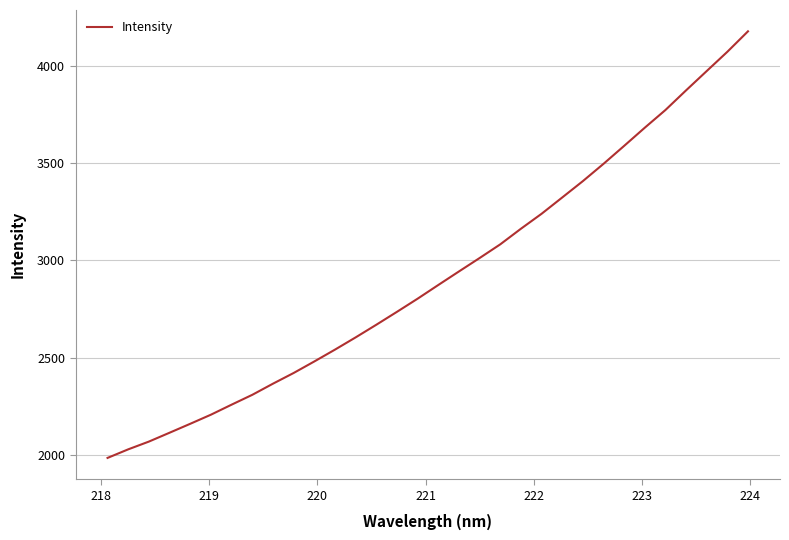

What is the difference between the maximum and minimum values?

2190.8